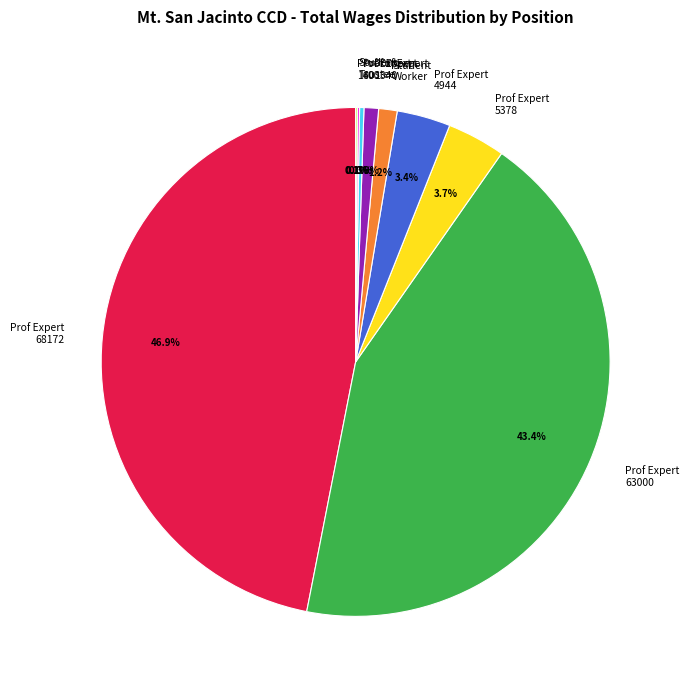

Is there any slice that represents more than half of the pie?

No